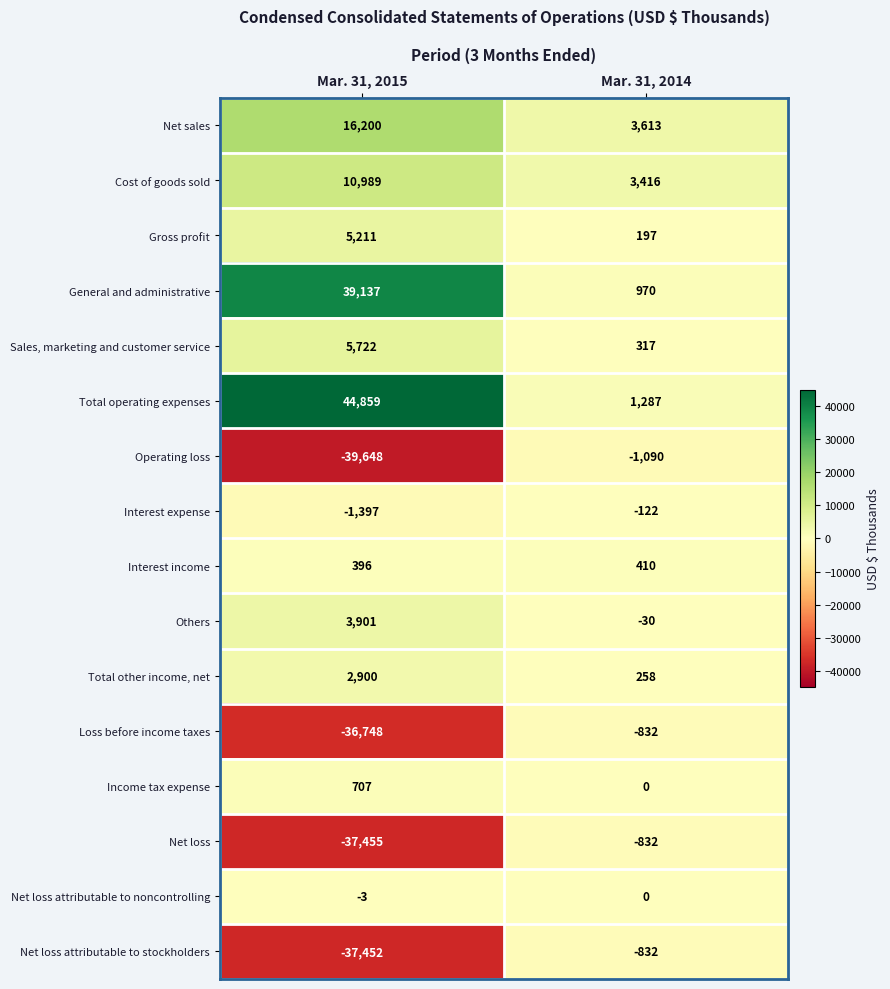

What is the difference between the maximum and minimum values in the Net loss series?

36623